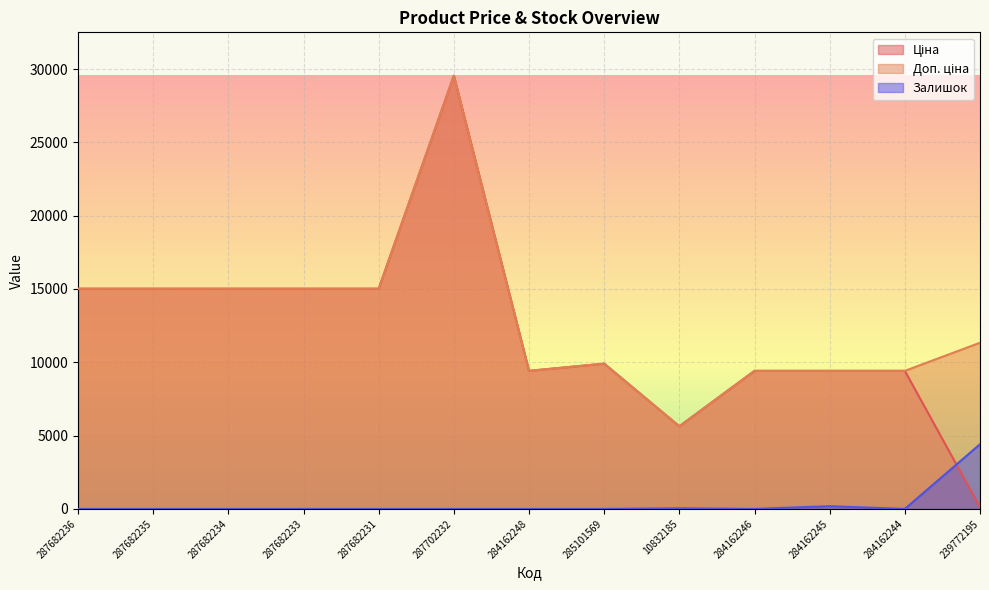

What is the total value across all series at 287682233?

30038.4